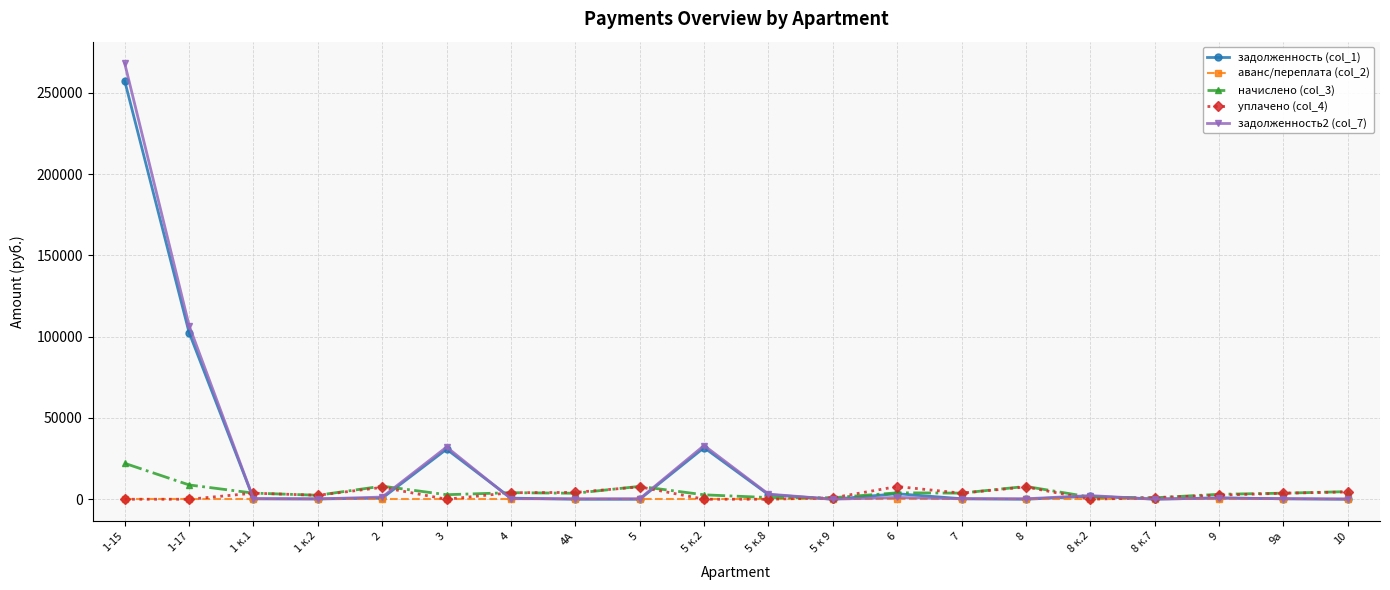

Is this an area chart (filled region under the line)?

No